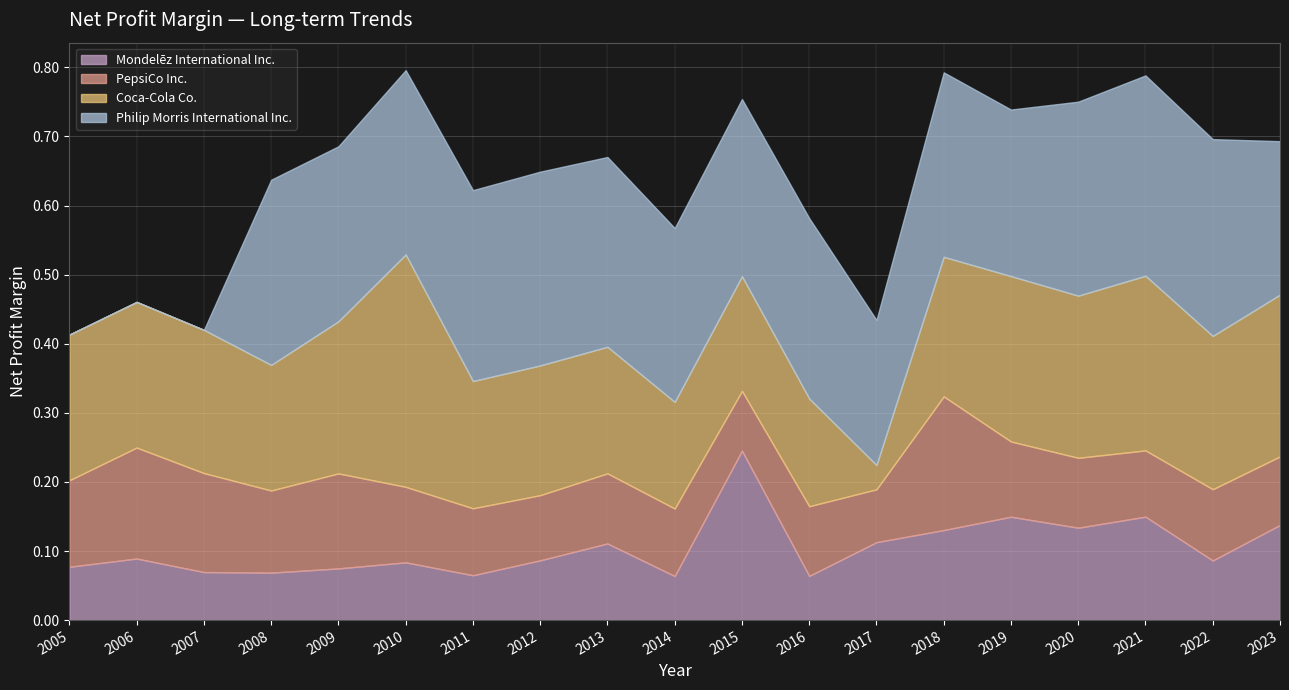

How many series are shown in this chart?

4